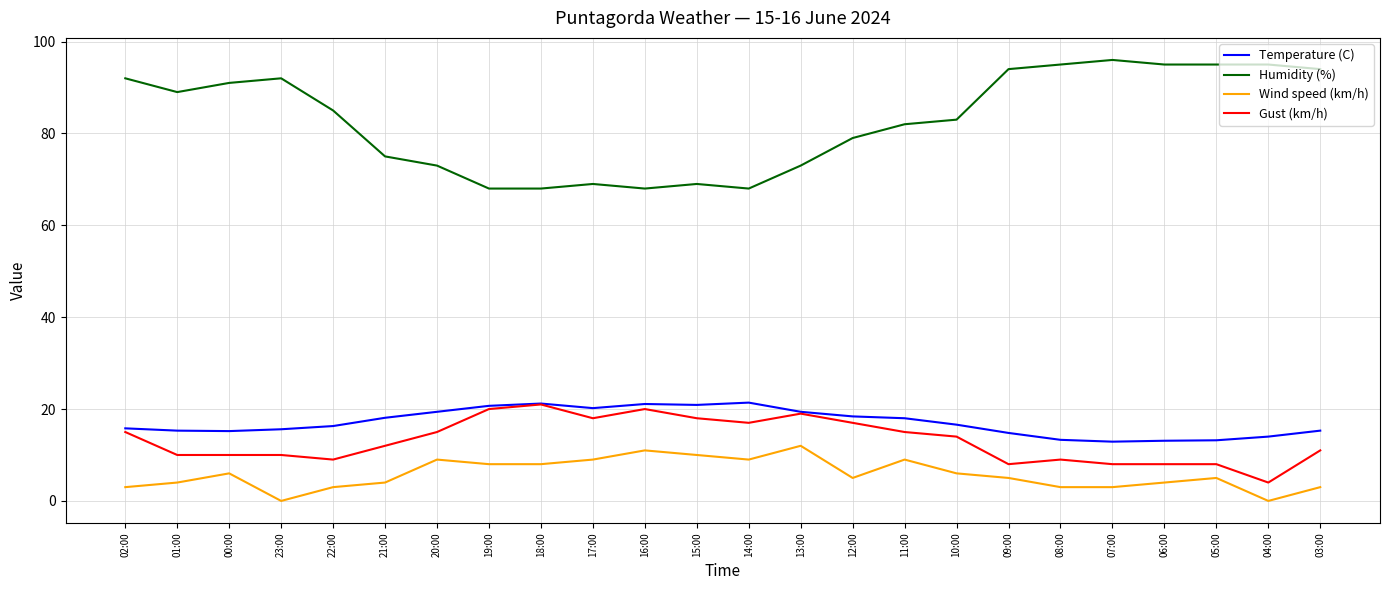

True or false: Humidity (%) and Wind speed (km/h) intersect in this chart.

False